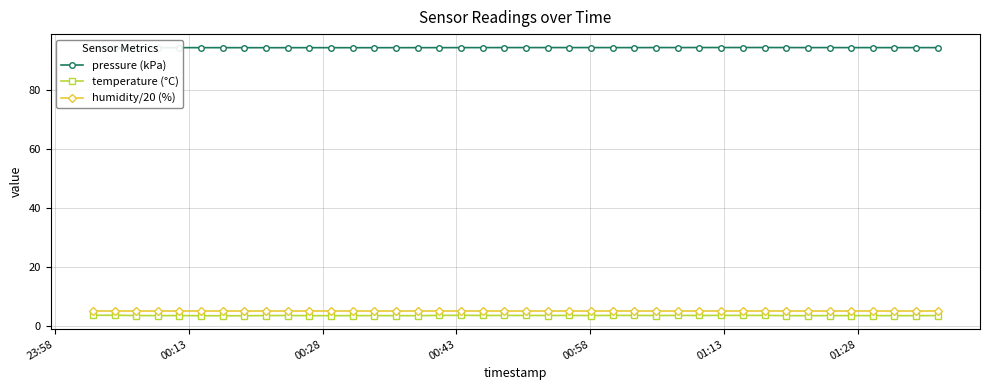

Is this an area chart (filled region under the line)?

No